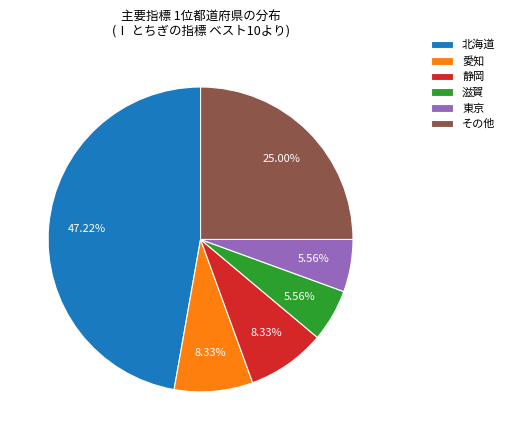

How many slices are in this pie chart?

6